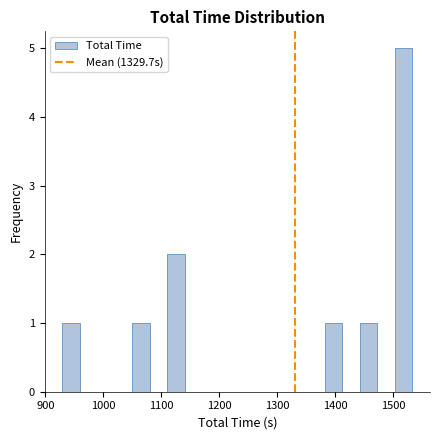

Around what value on the x-axis is the tallest bar? Give the approximate position of its centre, as read against the axis.

1520